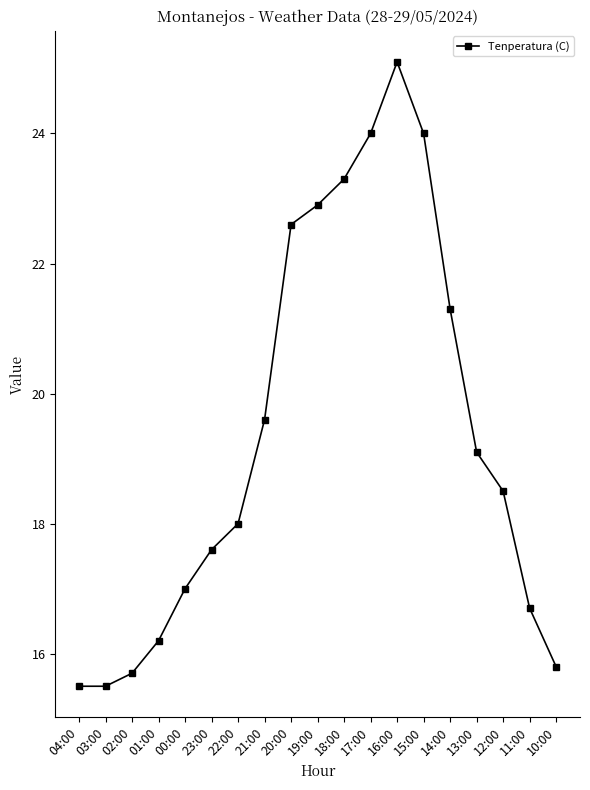

What is the sum of all values?

368.4